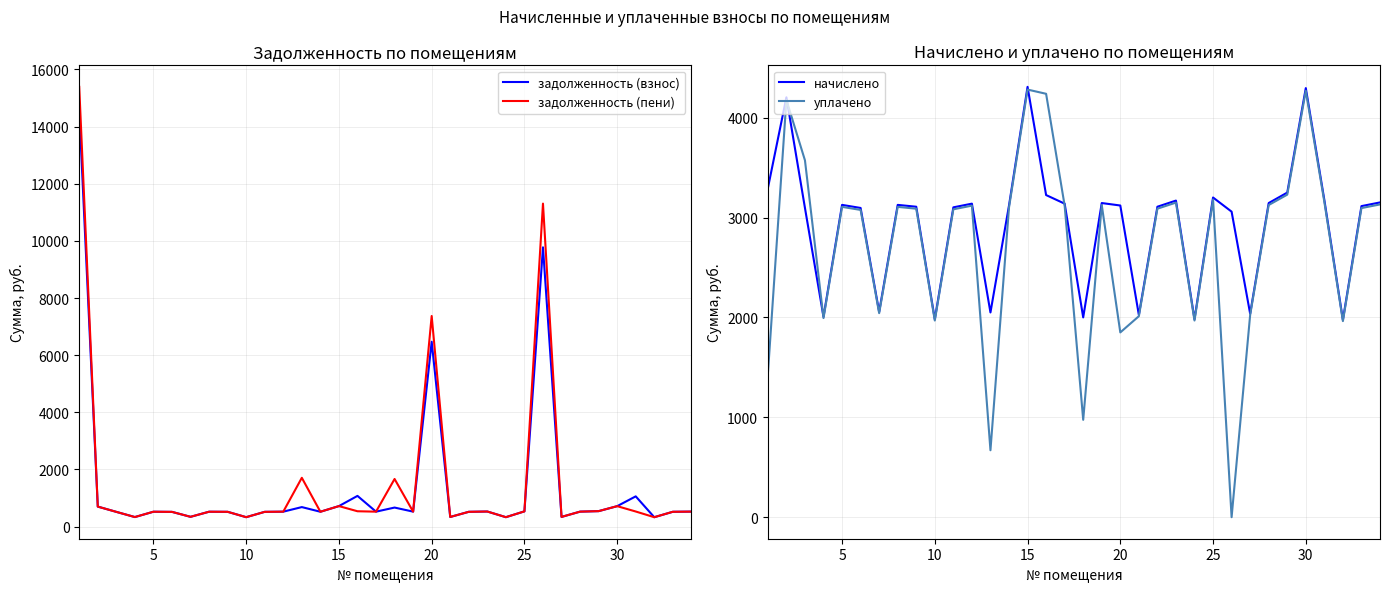

Which series has the largest range (max minus min)?

задолженность (пени)